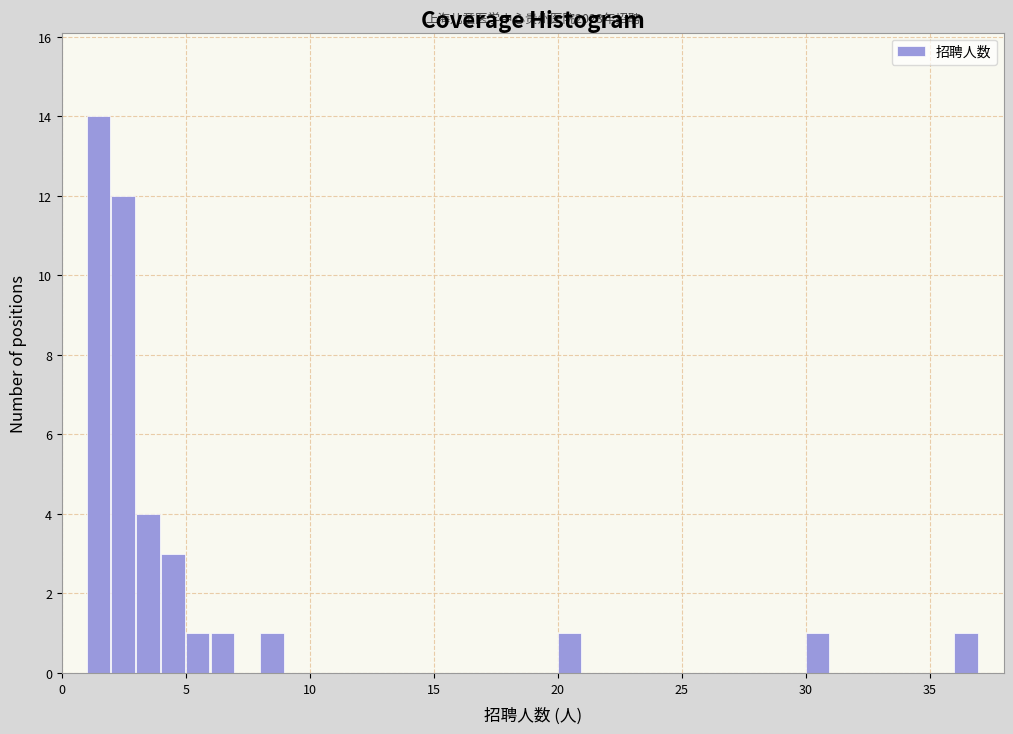

Read against the x-axis, roughly where is the centre of the tallest bar?

1.5